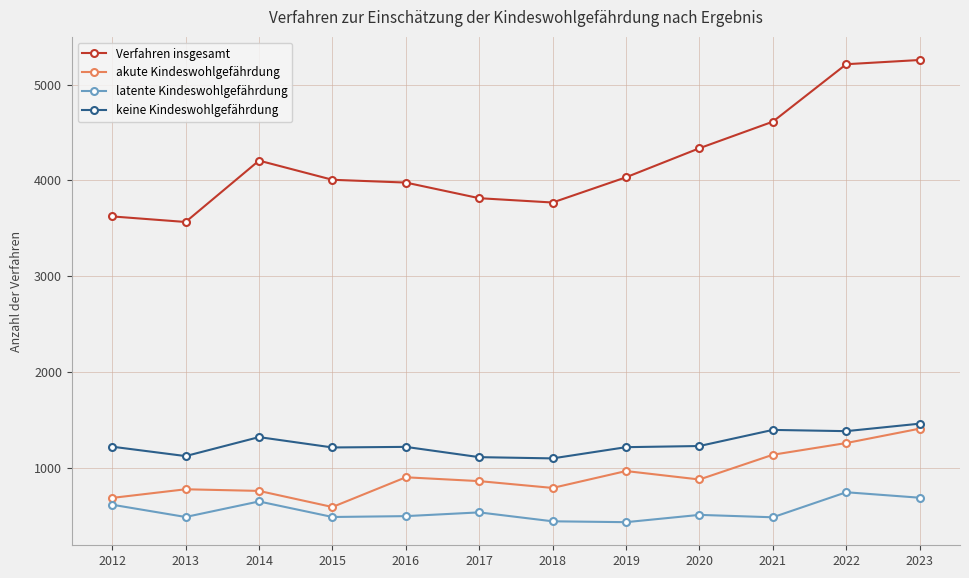

How many data points in Verfahren insgesamt are less than 4033?

6